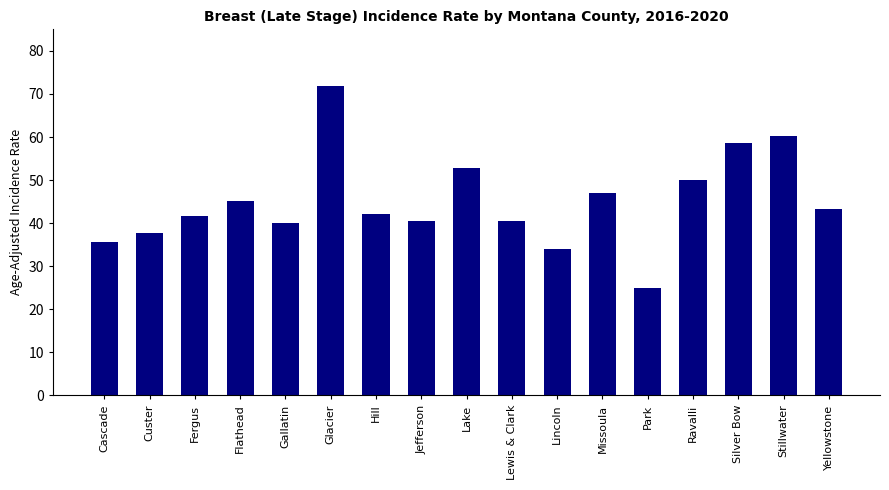

Which label corresponds to the largest value in the chart?

Glacier